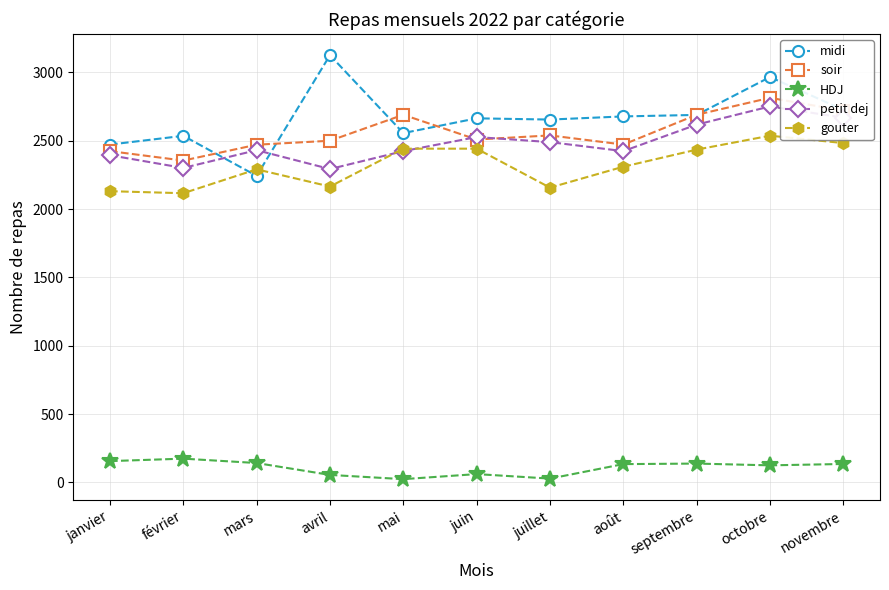

What is the minimum value shown in the chart?

24